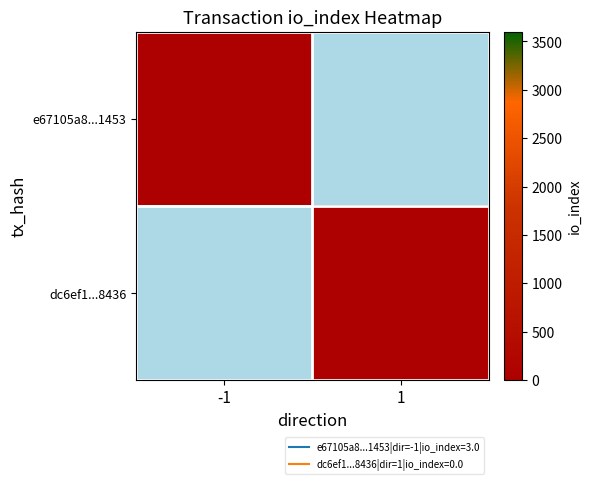

Rank the series by their maximum value, from highest to lowest.

e67105a8...1453, dc6ef1...8436